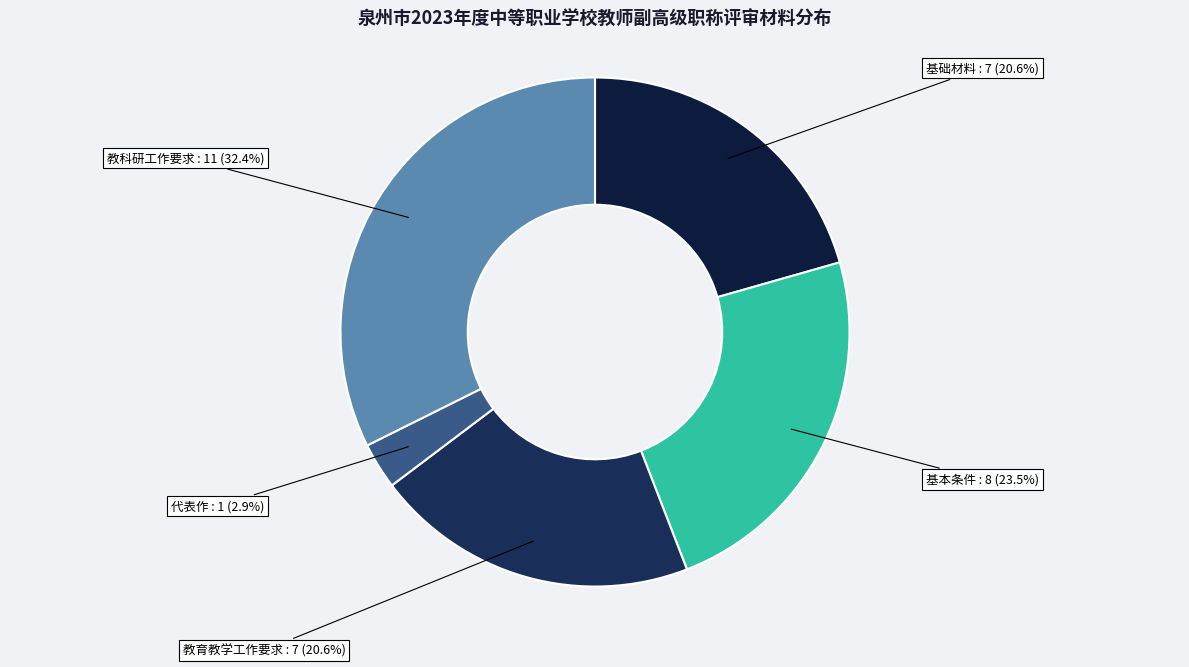

Does 基础材料 represent more than half of the total?

No